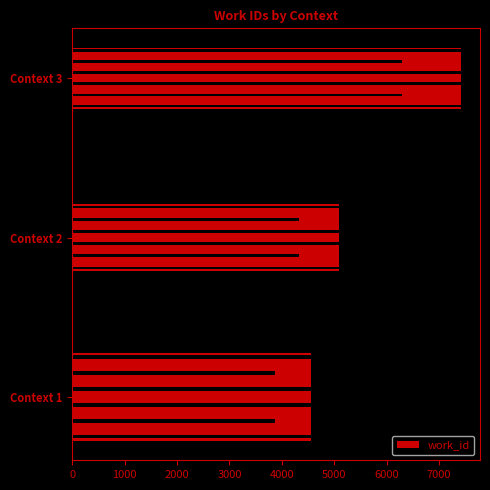

Does the chart contain stacked bars?

No